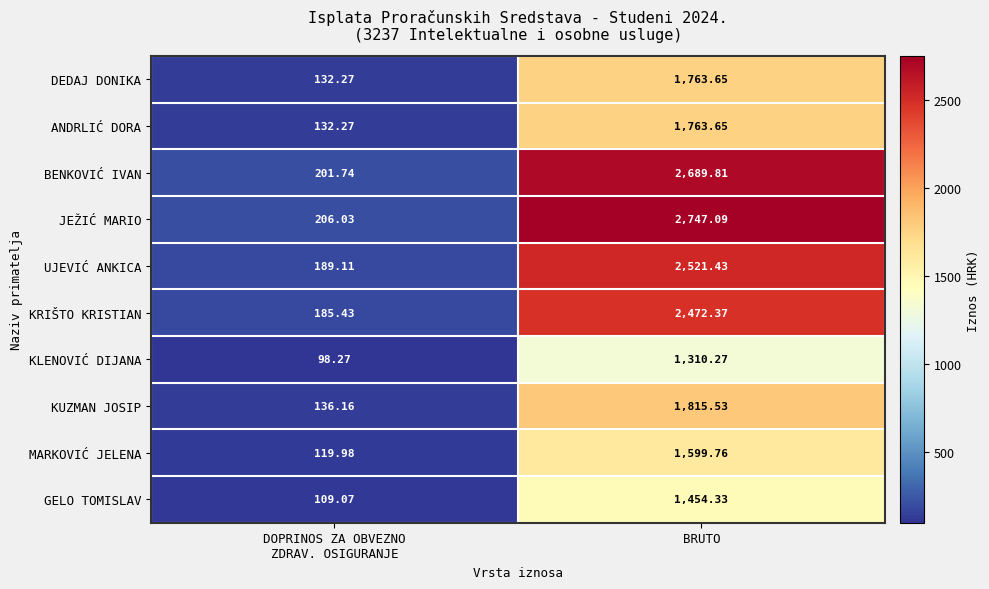

Which label corresponds to the largest value in the chart?

BRUTO